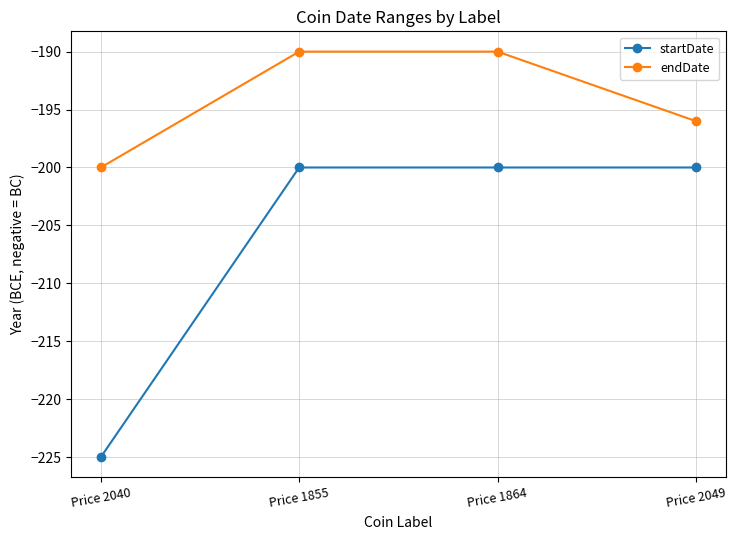

What is the label of the 3rd point from the right?

Price 1855